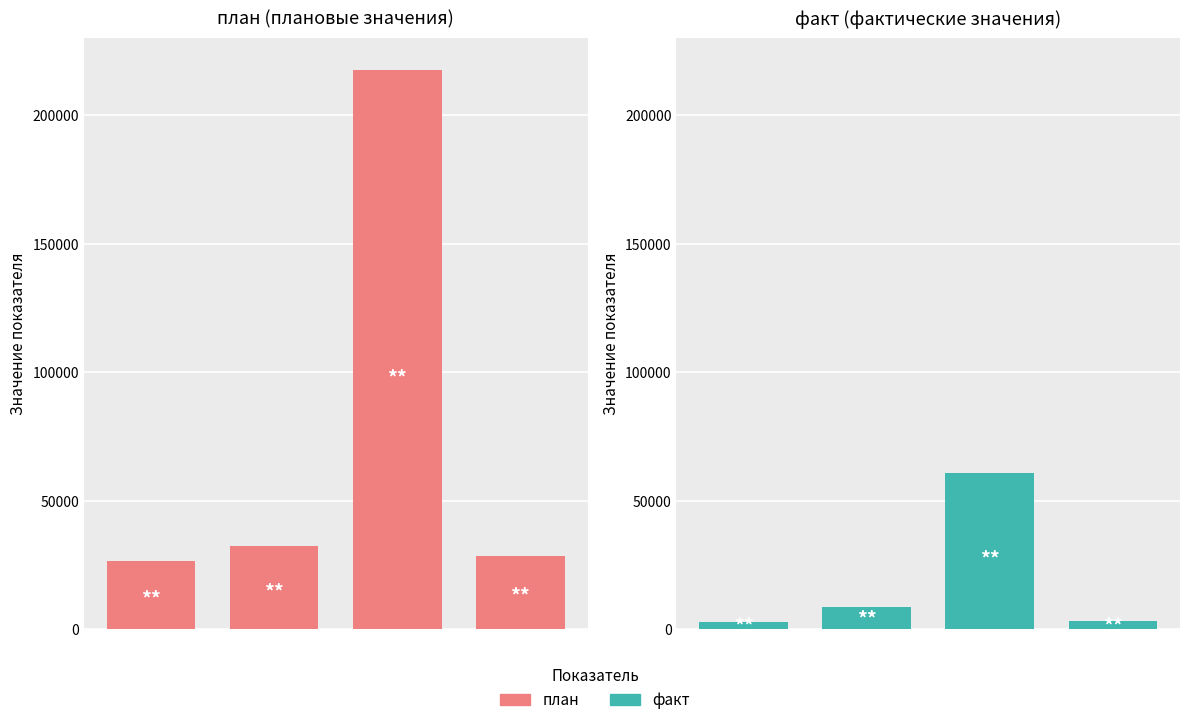

List the series in order of their overall mean, highest first.

план, факт